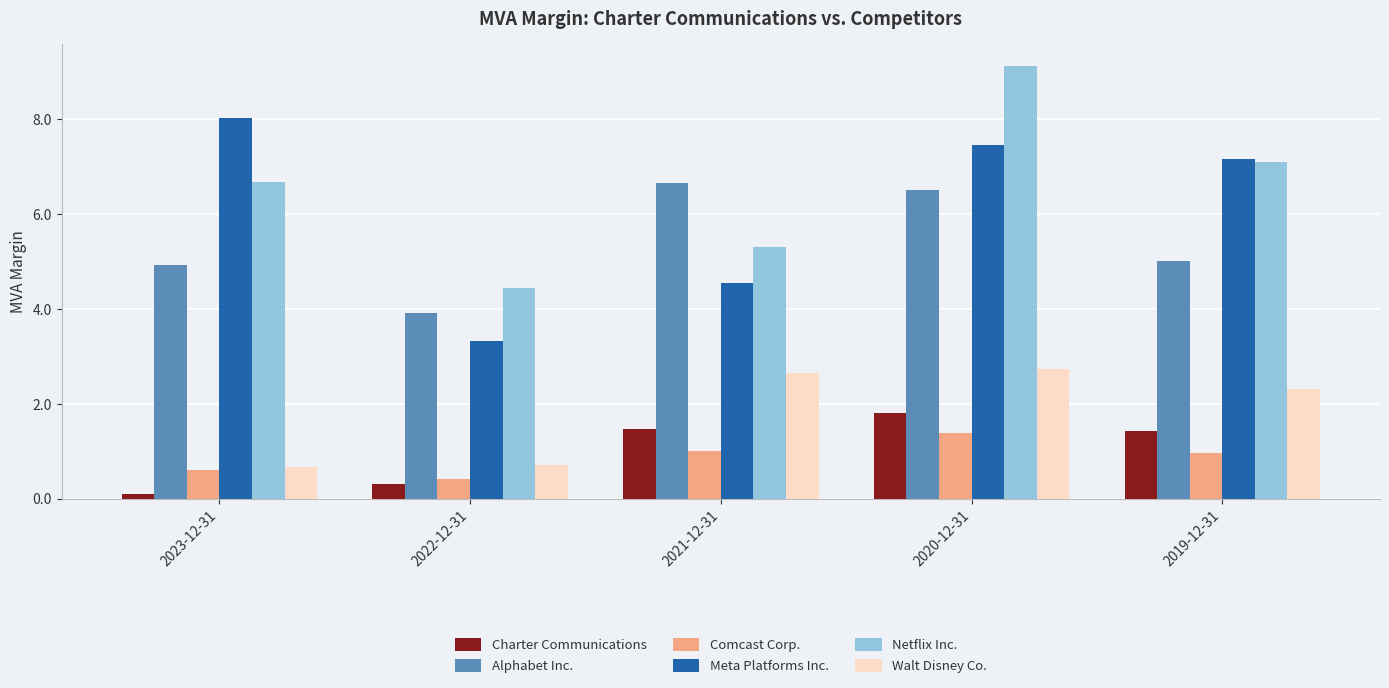

Which series changed the most between 2021-12-31 and 2020-12-31?

Netflix Inc.